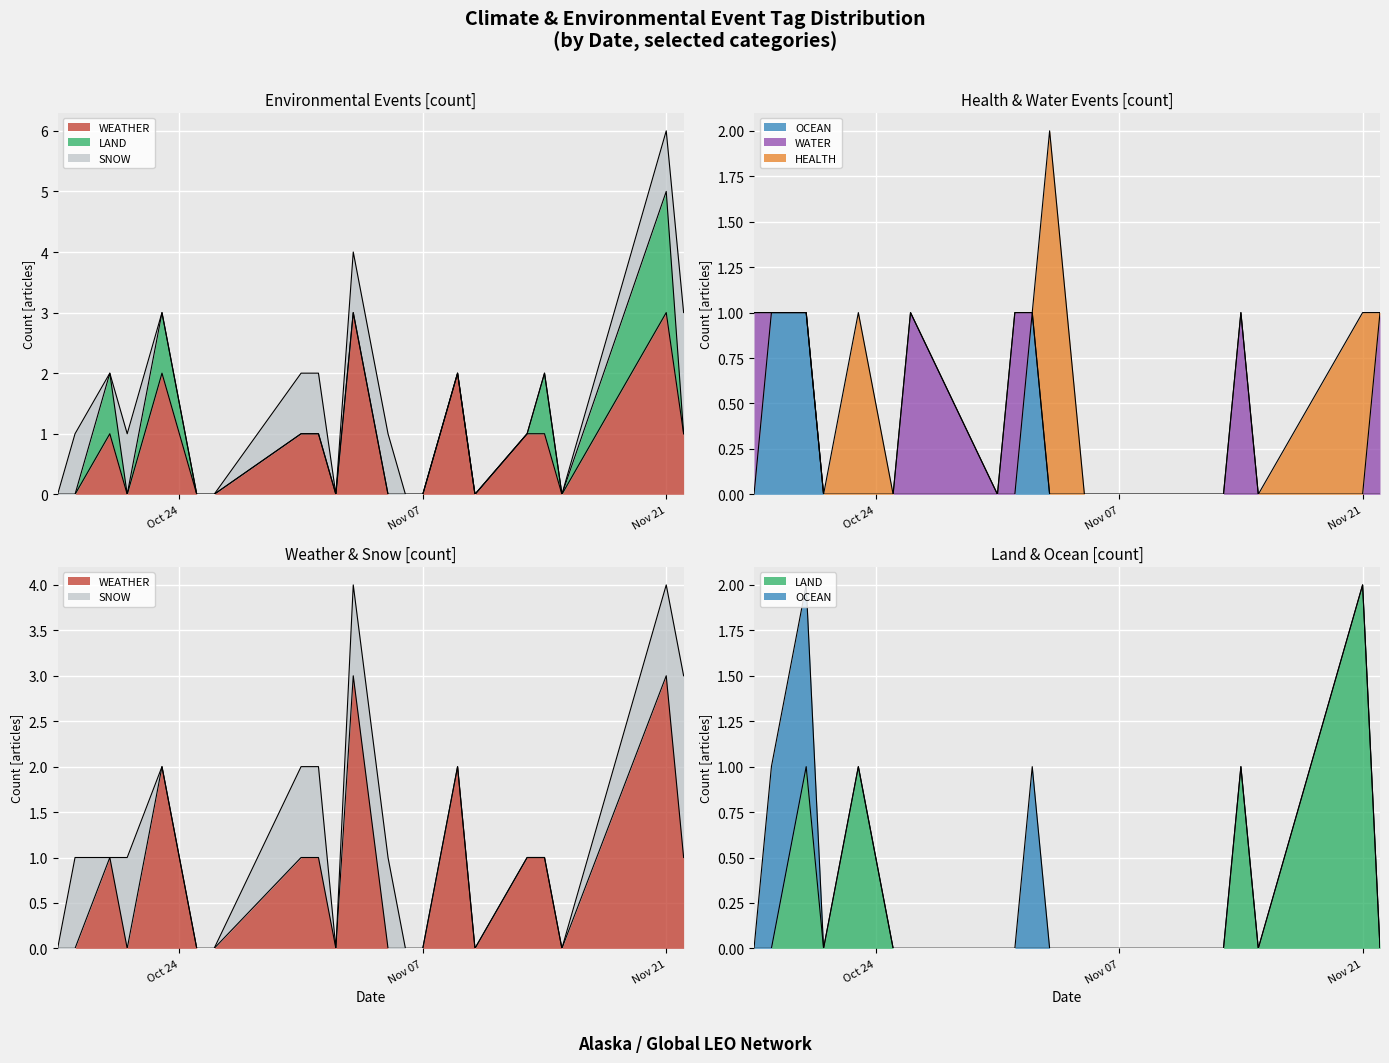

What is the approximate value of WEATHER at Nov 21?

3